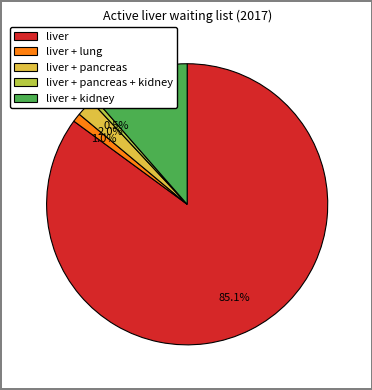

What is the largest slice in the pie chart?

liver